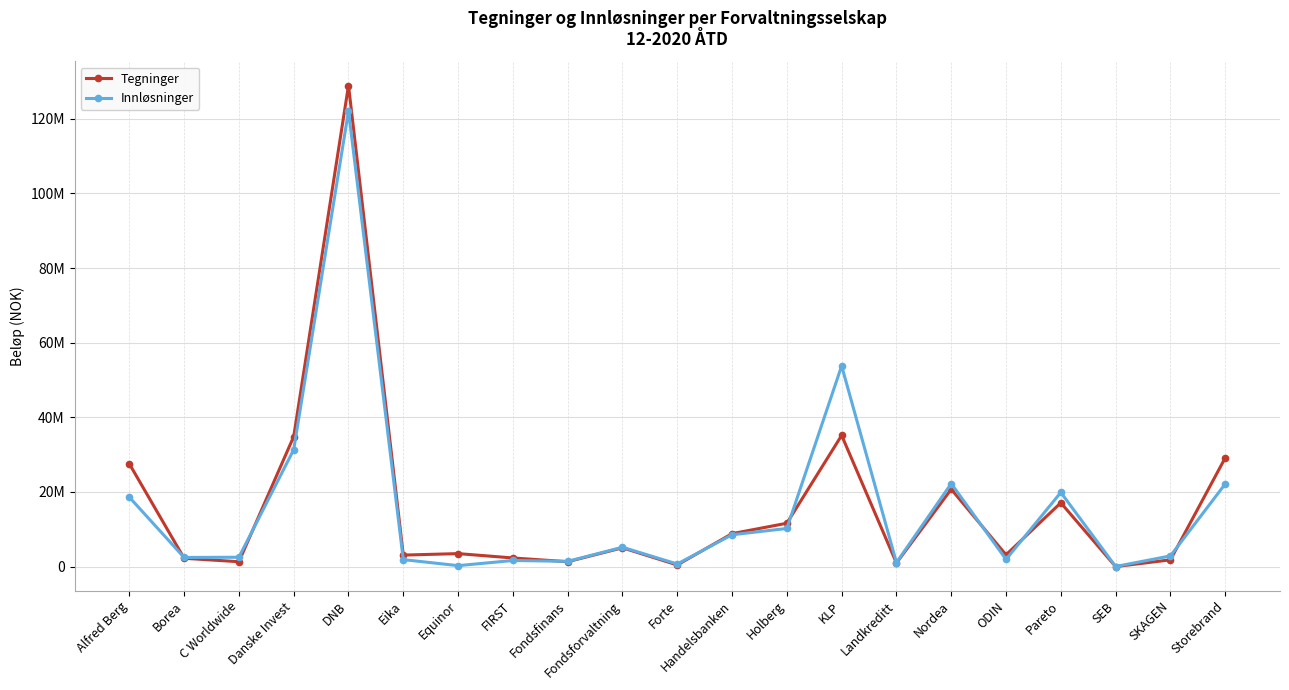

At which category is the sum across all series the highest?

DNB